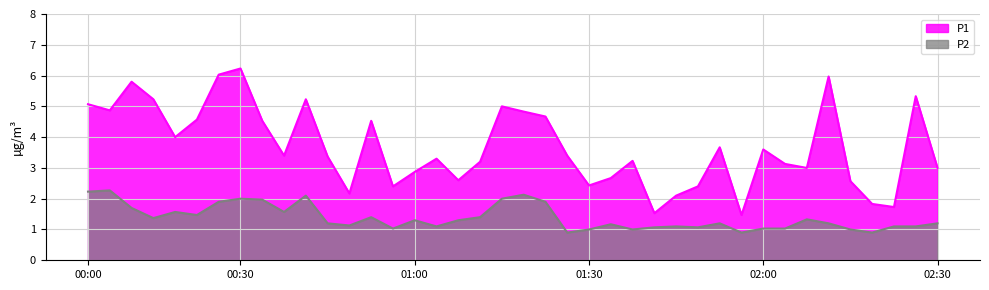

True or false: P1 and P2 cross at least once.

False